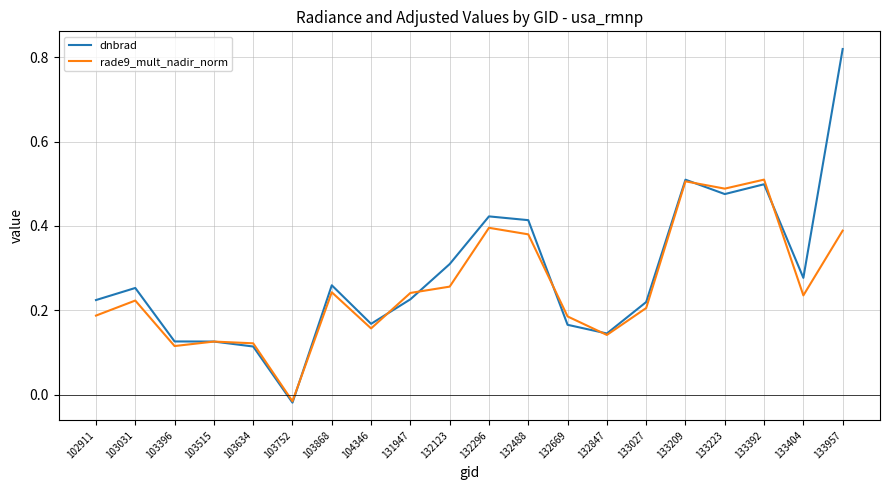

Which series has the largest total across all categories?

dnbrad